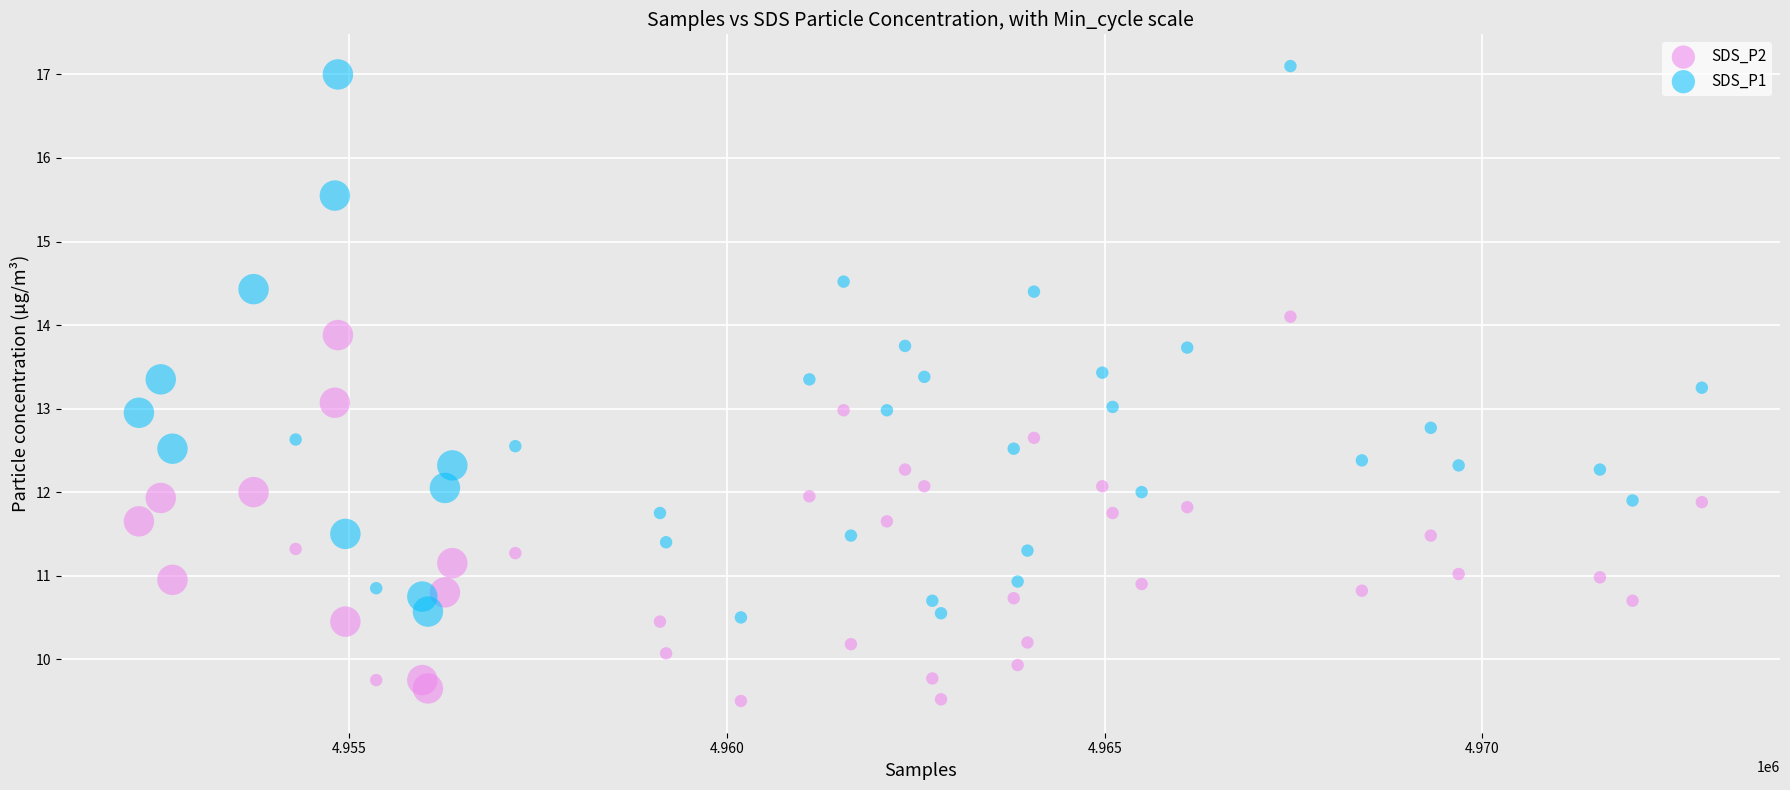

Which series contains the lowest Y value?

SDS_P2